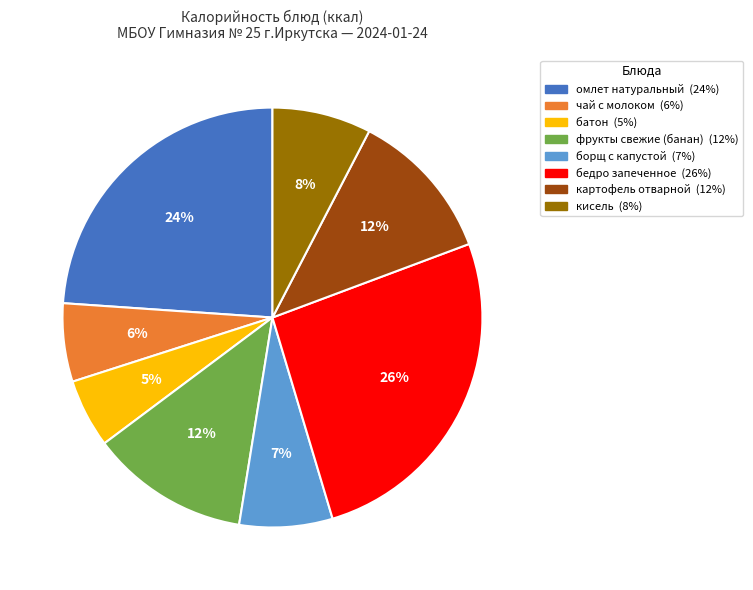

Combined, do борщ с капустой and омлет натуральный account for over 50%?

No